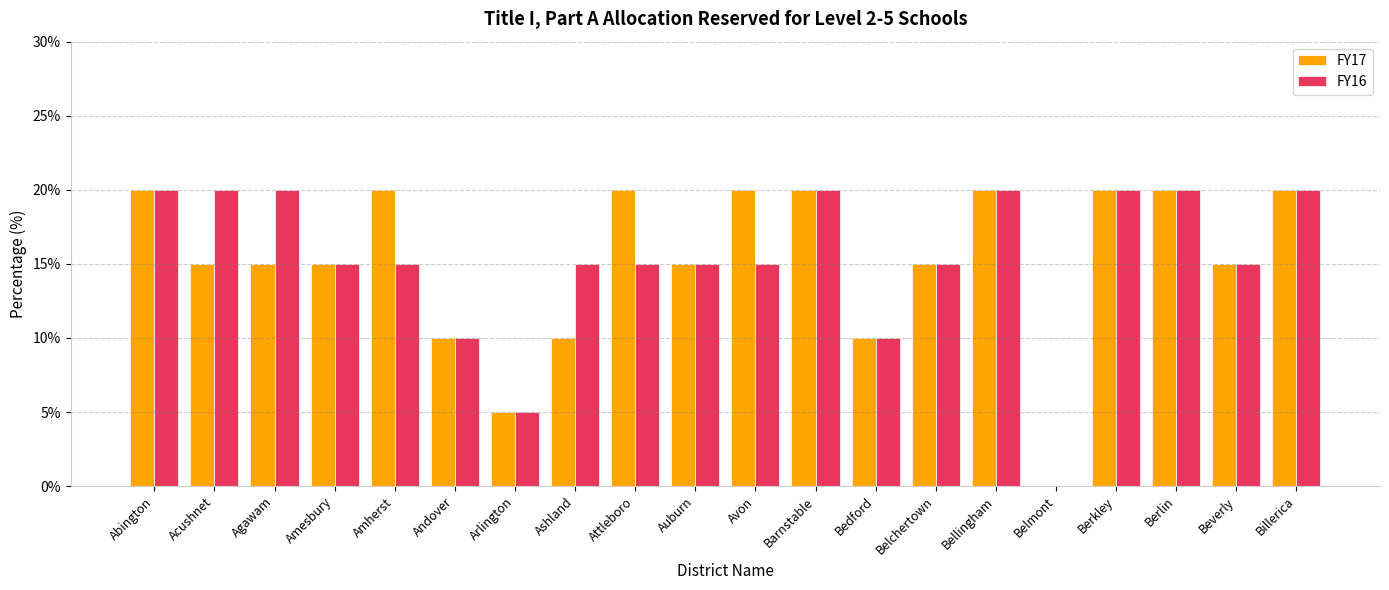

Is the value of FY16 at Agawam greater than the value of FY17 at Belchertown?

Yes